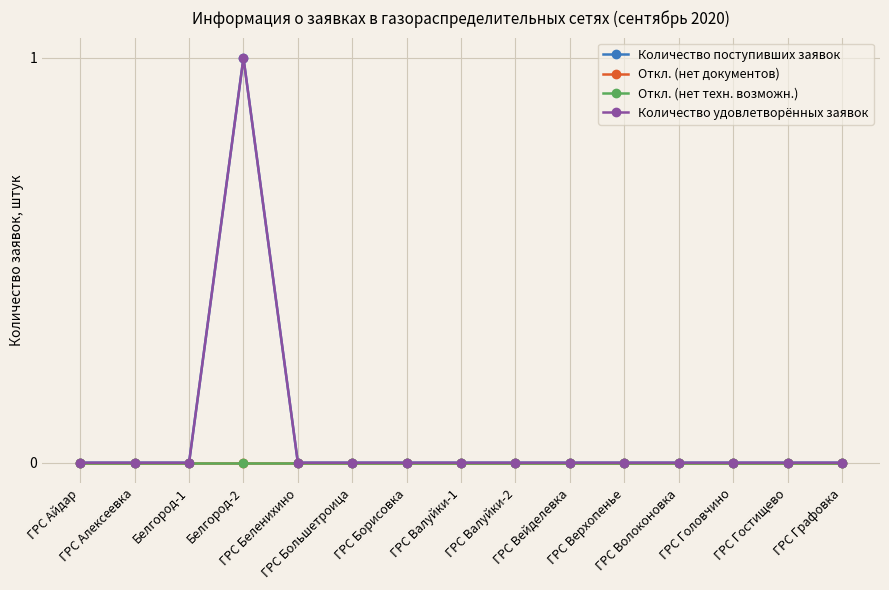

Reading right to left, what are all the values shown in this chart?

Количество поступивших заявок: 0	0	0	0	0	0	0	0	0	0	0	1	0	0	0
Откл. (нет документов): 0	0	0	0	0	0	0	0	0	0	0	0	0	0	0
Откл. (нет техн. возможн.): 0	0	0	0	0	0	0	0	0	0	0	0	0	0	0
Количество удовлетворённых заявок: 0	0	0	0	0	0	0	0	0	0	0	1	0	0	0